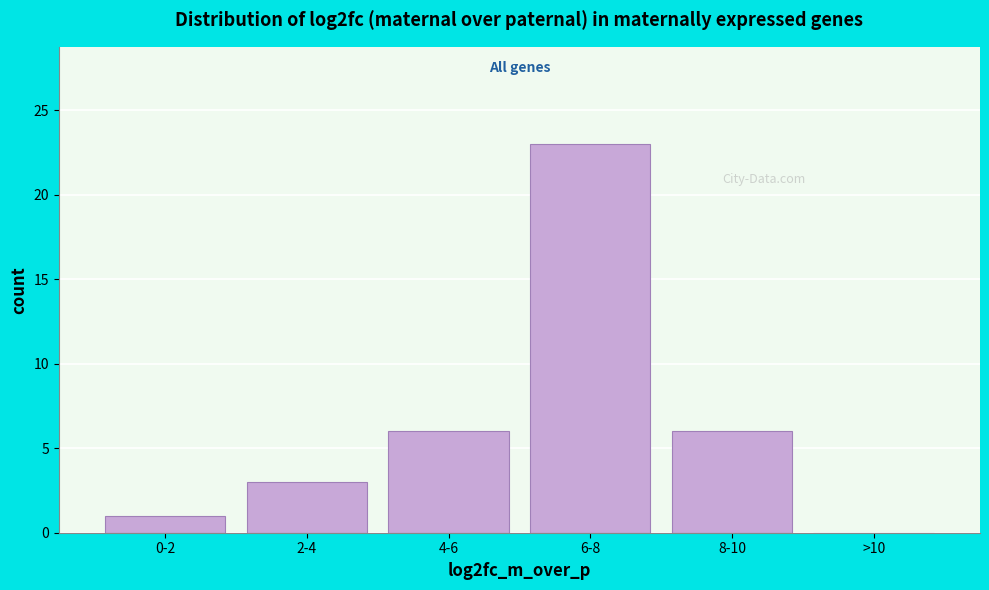

Reading left to right, what are all the values shown in this chart?

0-2=1	2-4=3	4-6=6	6-8=23	8-10=6	>10=0